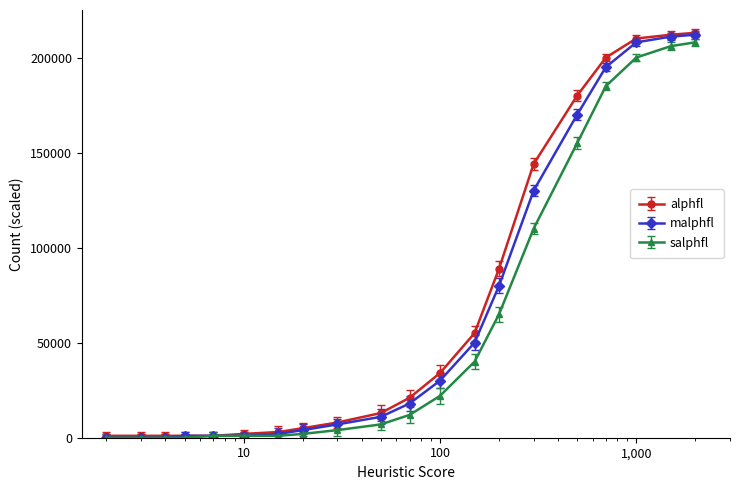

What is the difference between the maximum and second lowest values in the alphfl series?

212000